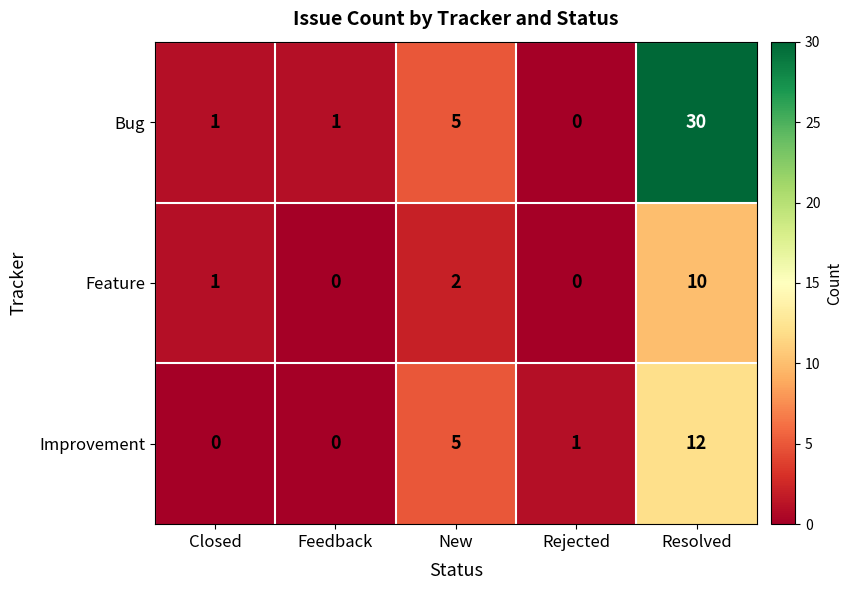

What is the difference between the highest and lowest values at Resolved?

20